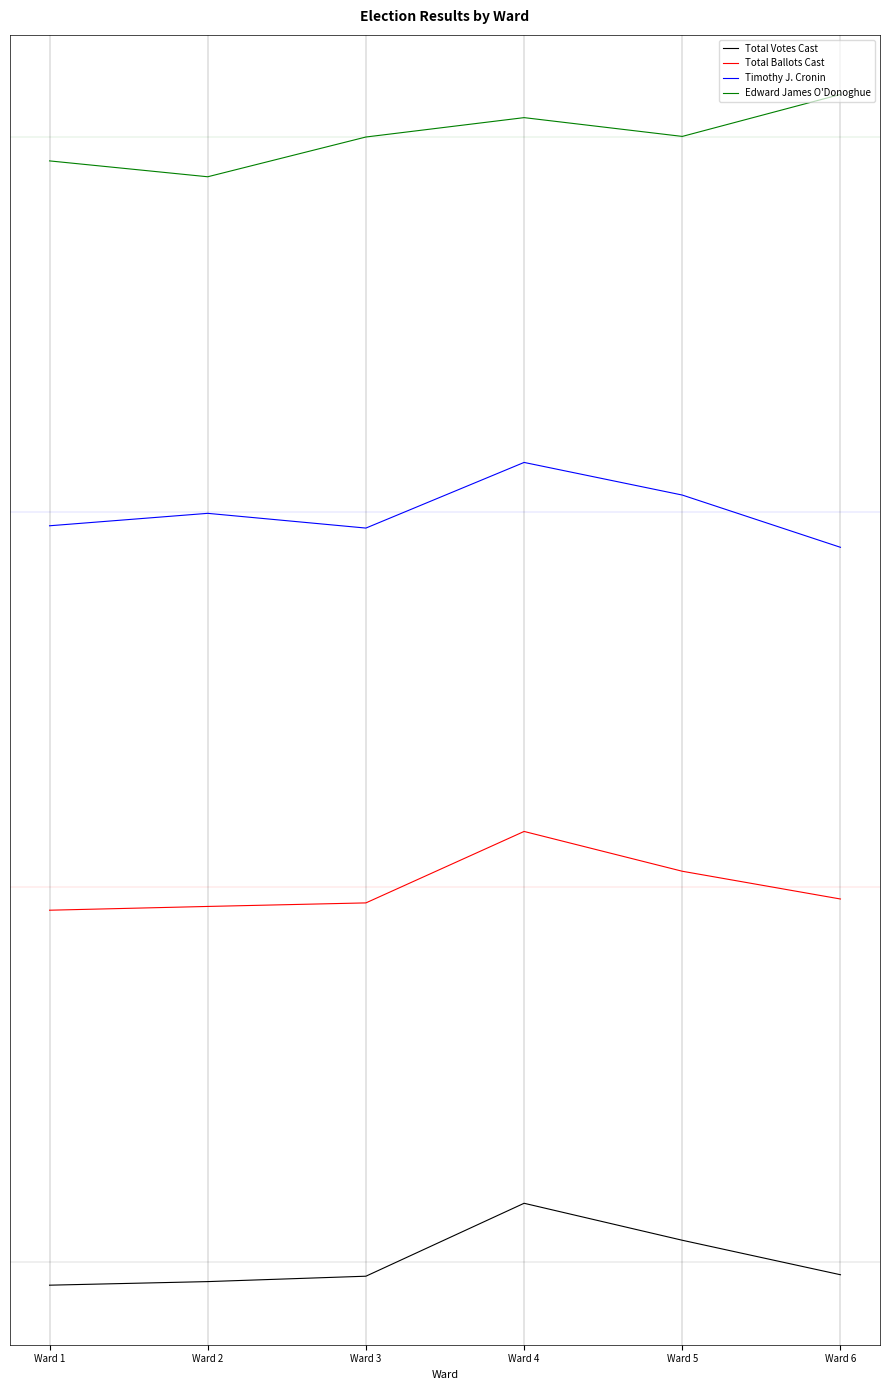

What is the sum of the Total Votes Cast values at Ward 6 and Ward 2?

-16.4